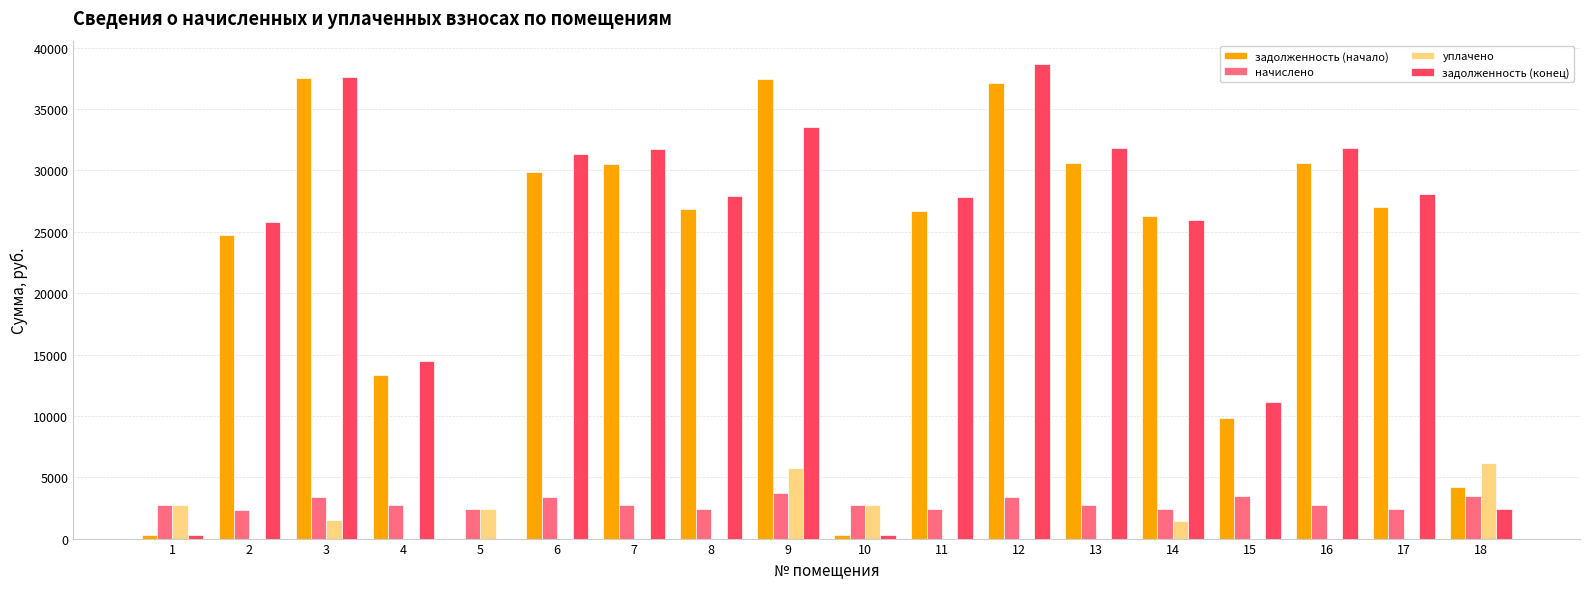

What is the total value across all series at 5?

4741.9